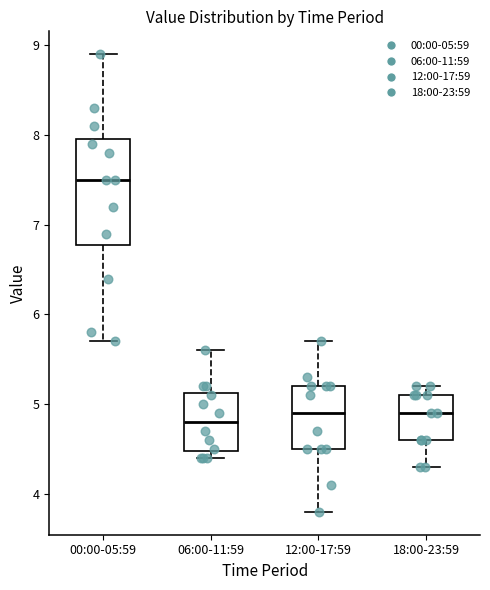

Reading left to right, transcribe this box plot: for each box, give where its median line is, the range the box spans, and where its two whiskers end, as read against the y-axis. The values are not printed on the chart, so give them approximately, as read against the axis.

00:00-05:59: median 7.5, box 6.8 to 8.0, whiskers 5.7 to 8.9
06:00-11:59: median 4.8, box 4.5 to 5.1, whiskers 4.4 to 5.6
12:00-17:59: median 4.9, box 4.5 to 5.2, whiskers 3.8 to 5.7
18:00-23:59: median 4.9, box 4.6 to 5.1, whiskers 4.3 to 5.2